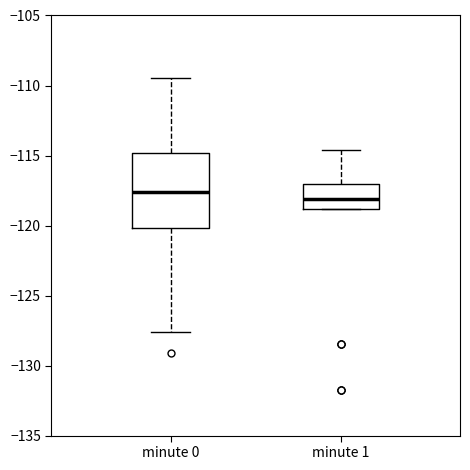

Reading left to right, transcribe this box plot: for each box, give where its median line is, the range the box spans, and where its two whiskers end, as read against the y-axis. The values are not printed on the chart, so give them approximately, as read against the axis.

minute 0: median -117.5, box -120.0 to -115.0, whiskers -127.5 to -109.5
minute 1: median -118.0, box -119.0 to -117.0, whiskers -119.0 to -114.5